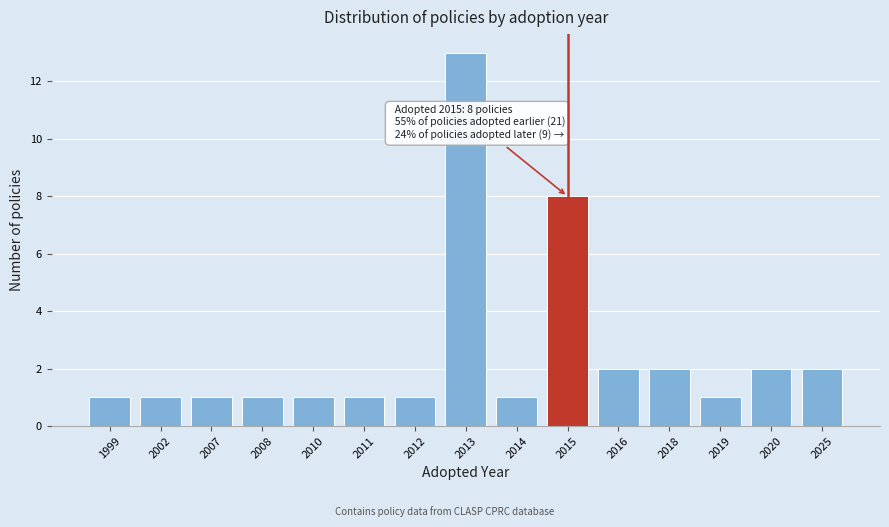

Reading right to left, list all the values displayed in this chart.

2025=2	2020=2	2019=1	2018=2	2016=2	2015=8	2014=1	2013=13	2012=1	2011=1	2010=1	2008=1	2007=1	2002=1	1999=1